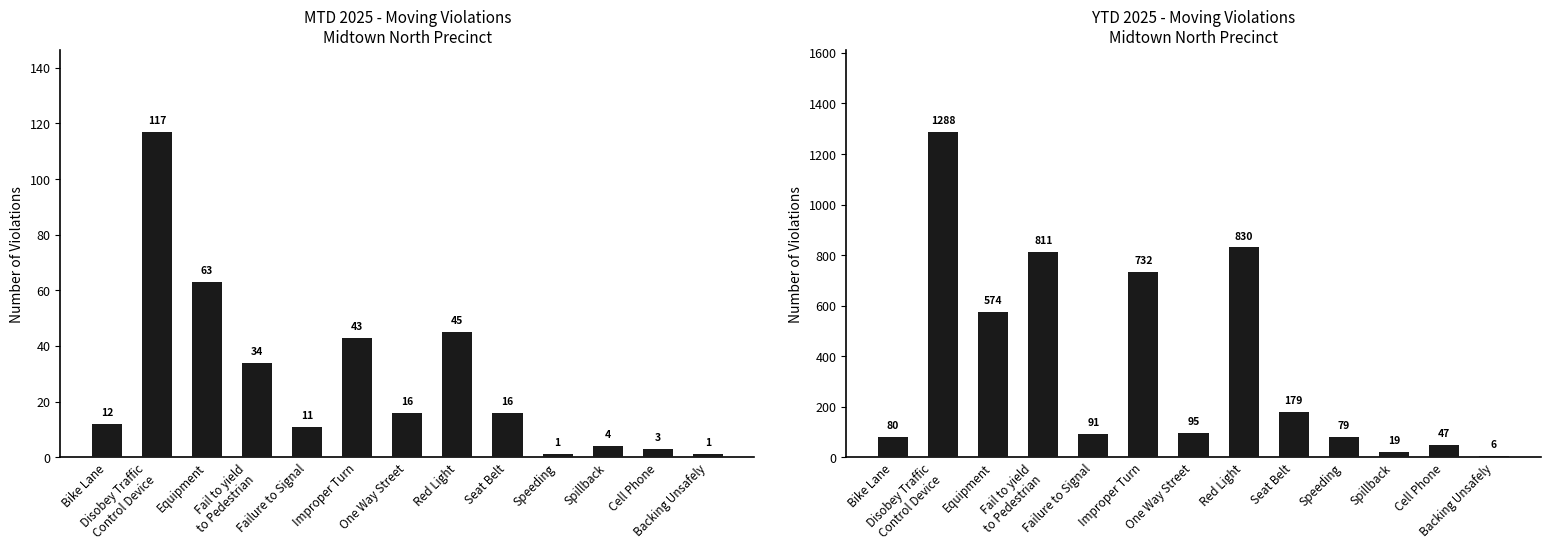

Is it true that YTD 2025 equals 1124 at Improper Turn?

False